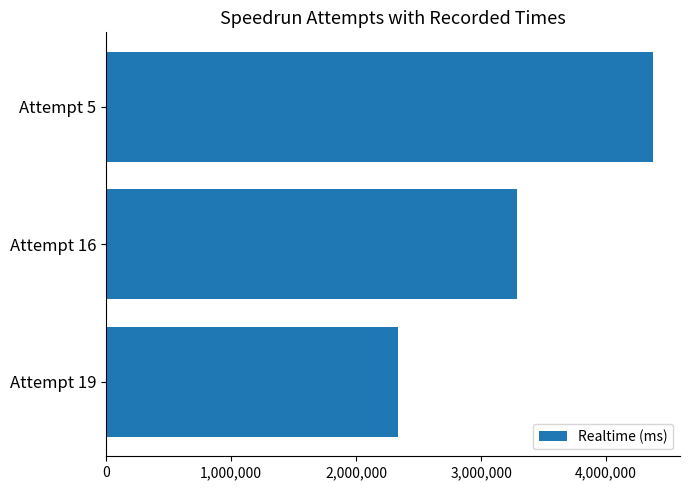

What is the average value?

3331128